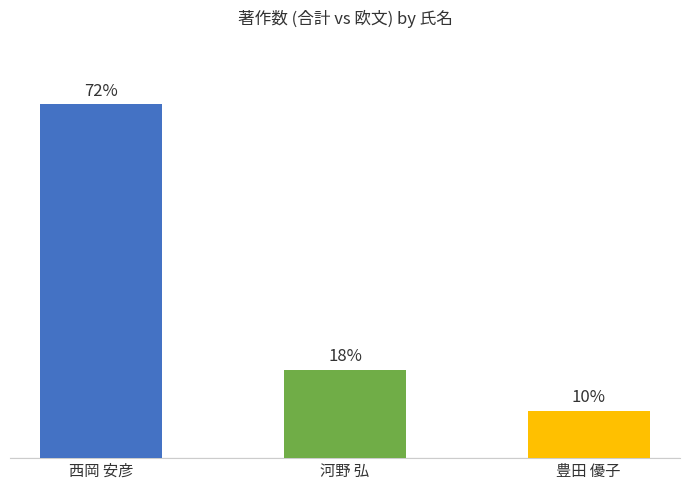

Rank the categories by value from highest to lowest.

西岡 安彦, 河野 弘, 豊田 優子